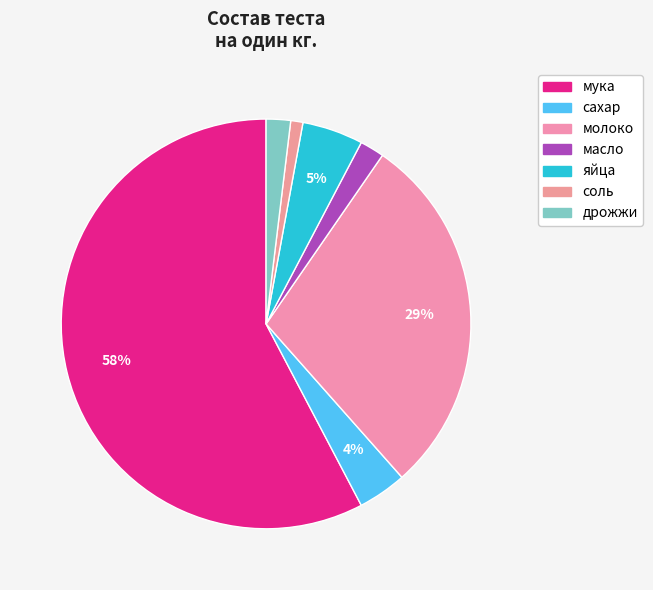

How many slices are in this pie chart?

7